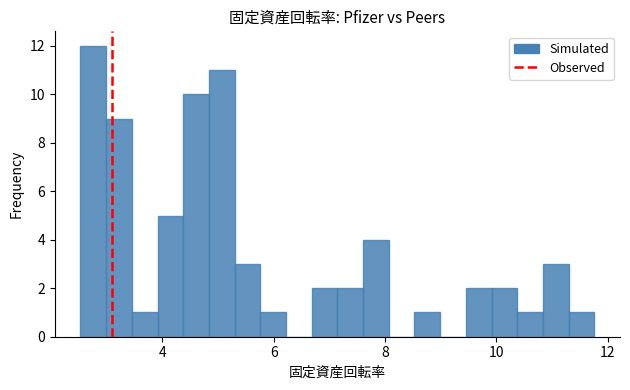

Around what value on the x-axis is the tallest bar? Give the approximate position of its centre, as read against the axis.

2.8